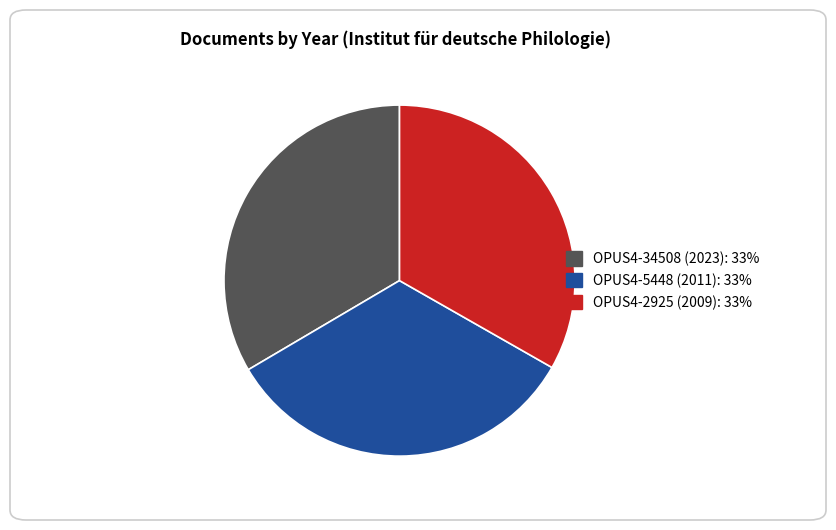

The OPUS4-2925 (2009) slice represents 21% of the pie. True or false?

False